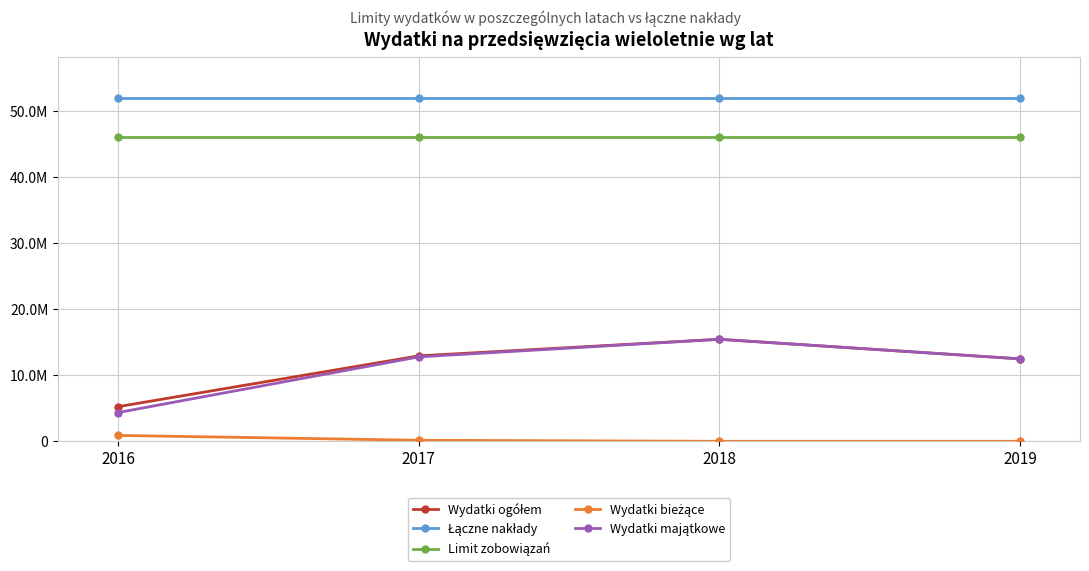

Is this an area chart (filled region under the line)?

No